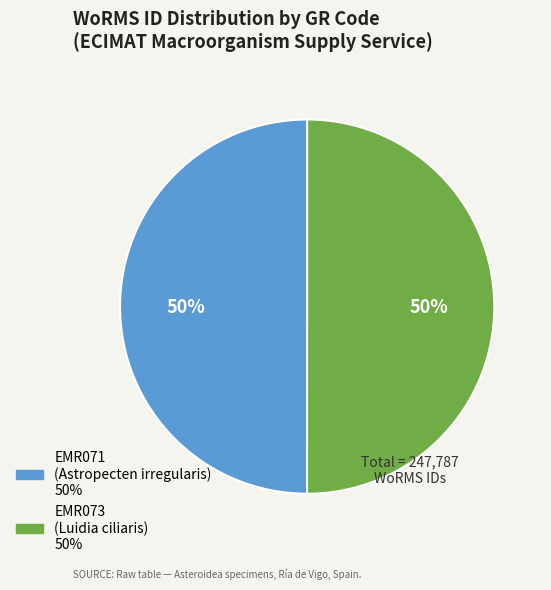

To the nearest percent, what portion does EMR071 represent?

50%